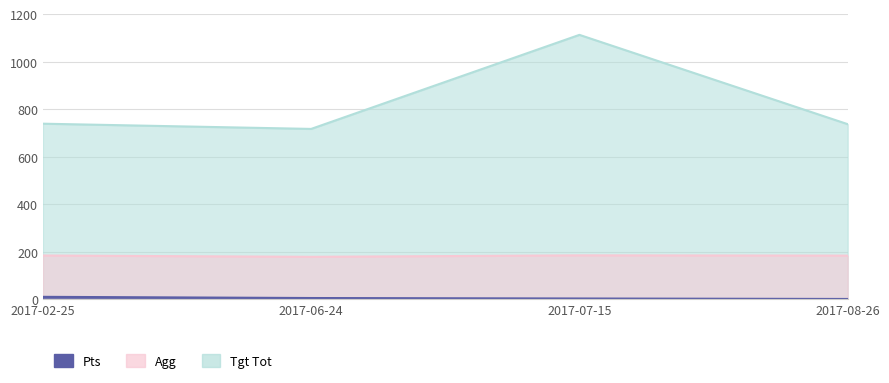

List the series in order of their peak value, lowest first.

Pts, Agg, Tgt Tot